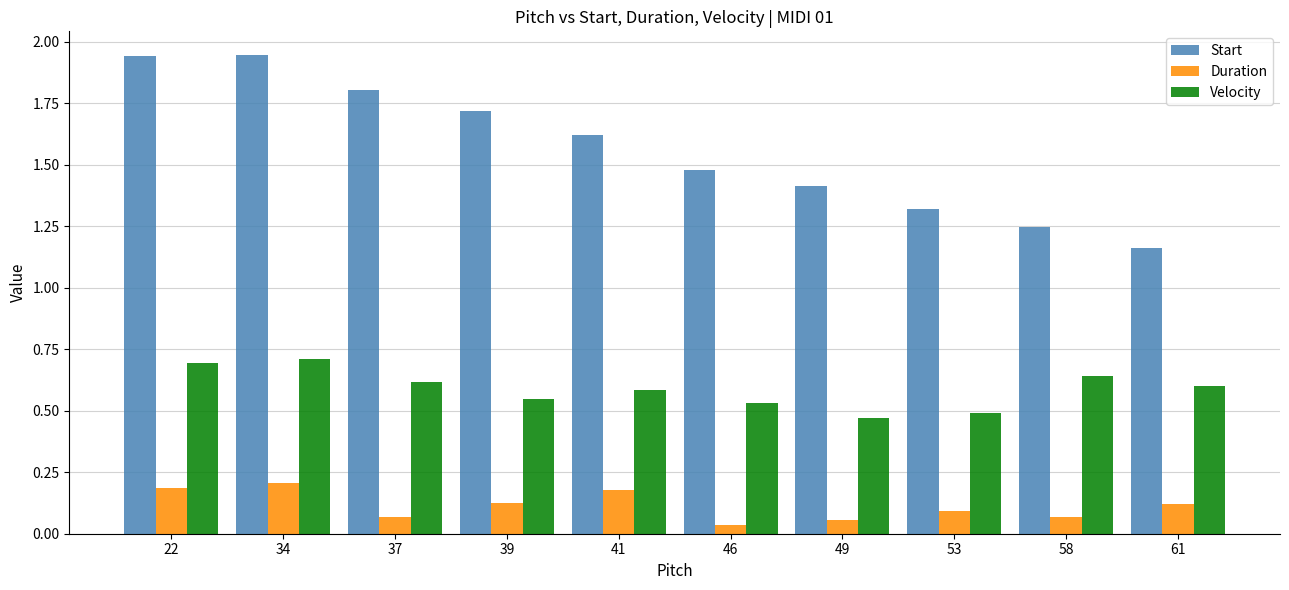

What is the total value across all series at 46?

2.0